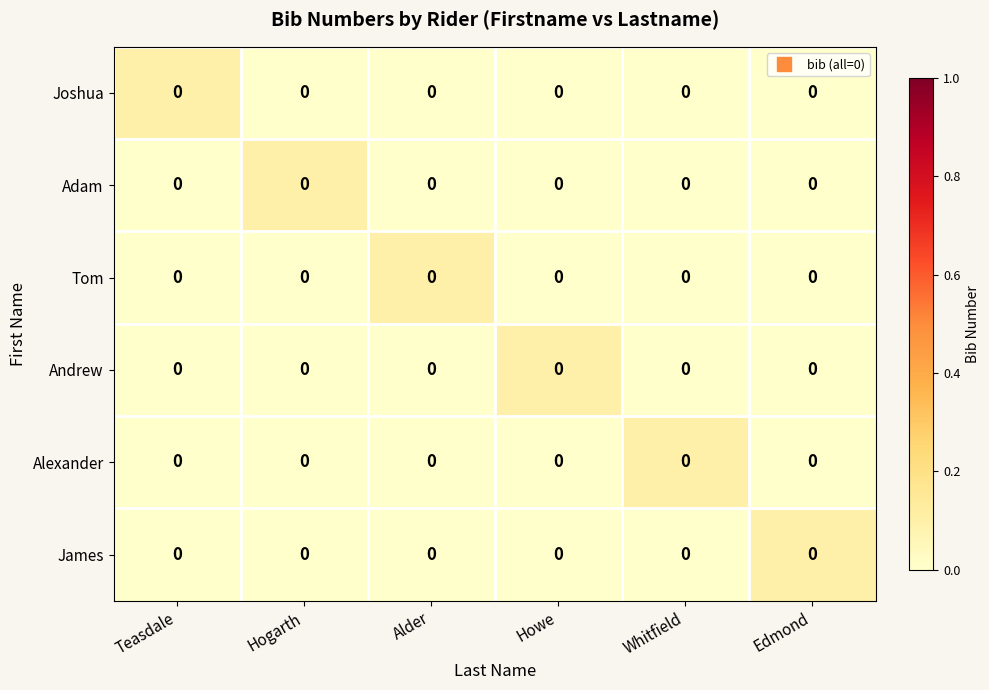

At which label is Tom closest to 0?

Teasdale